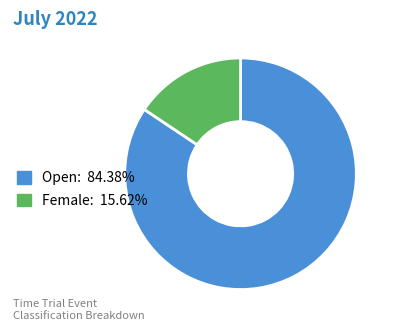

Which slice is the smallest?

Female